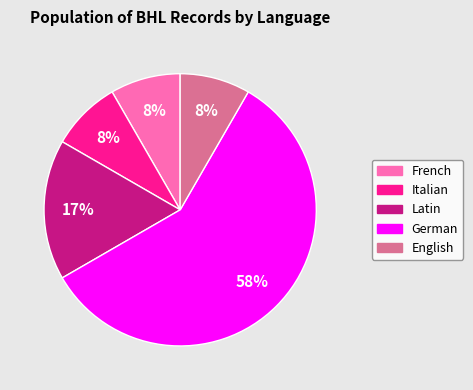

Which category has the biggest portion of the pie?

German